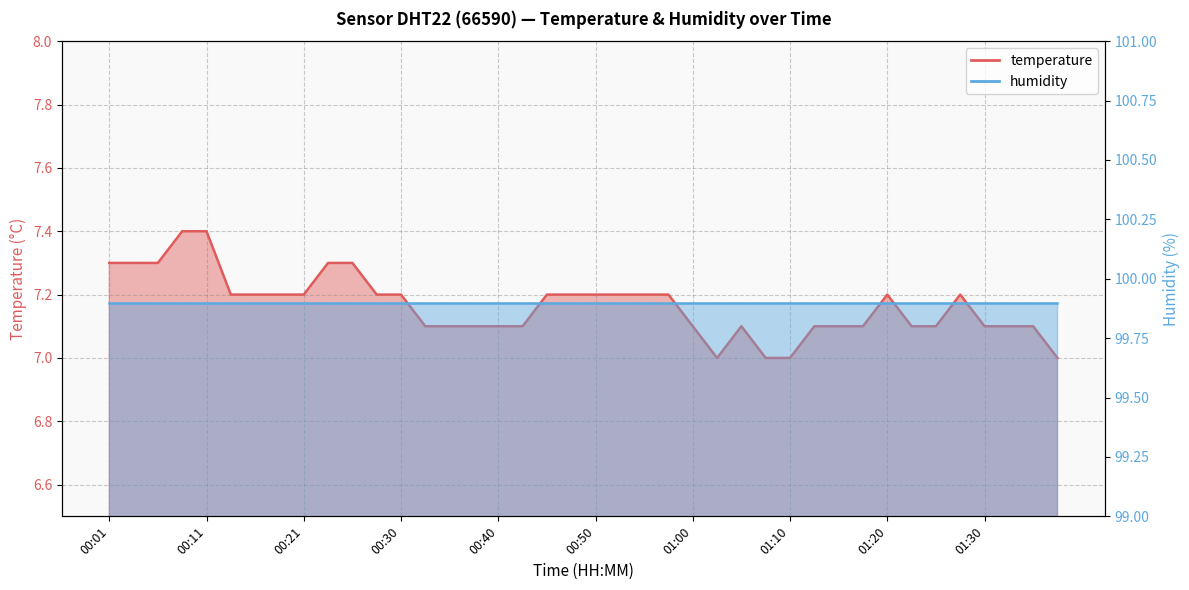

What is the approximate value at 00:28?

7.2